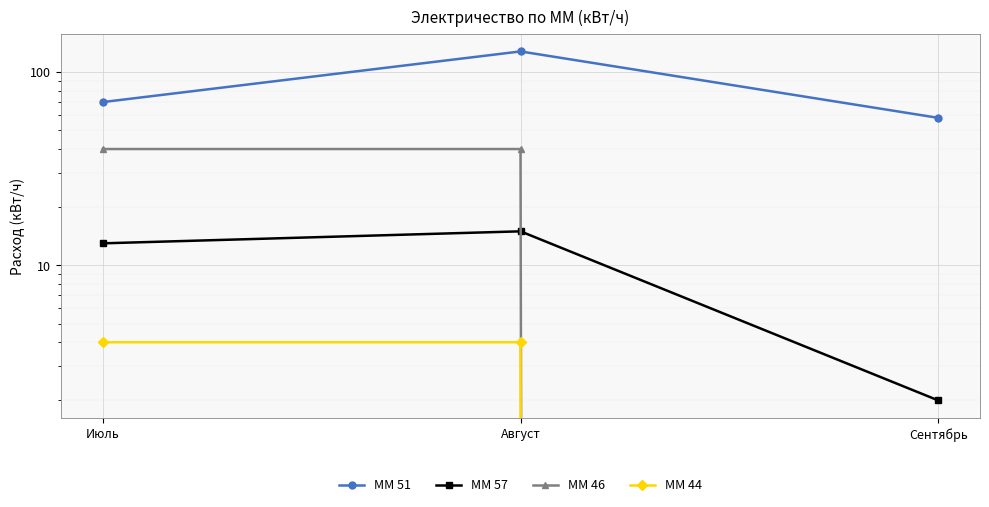

Reading left to right, what are all the values shown in this chart?

ММ 51: Июль=70	Август=128	Сентябрь=58
ММ 57: Июль=13	Август=15	Сентябрь=2
ММ 46: Июль=40	Август=40	Сентябрь=0
ММ 44: Июль=4	Август=4	Сентябрь=0